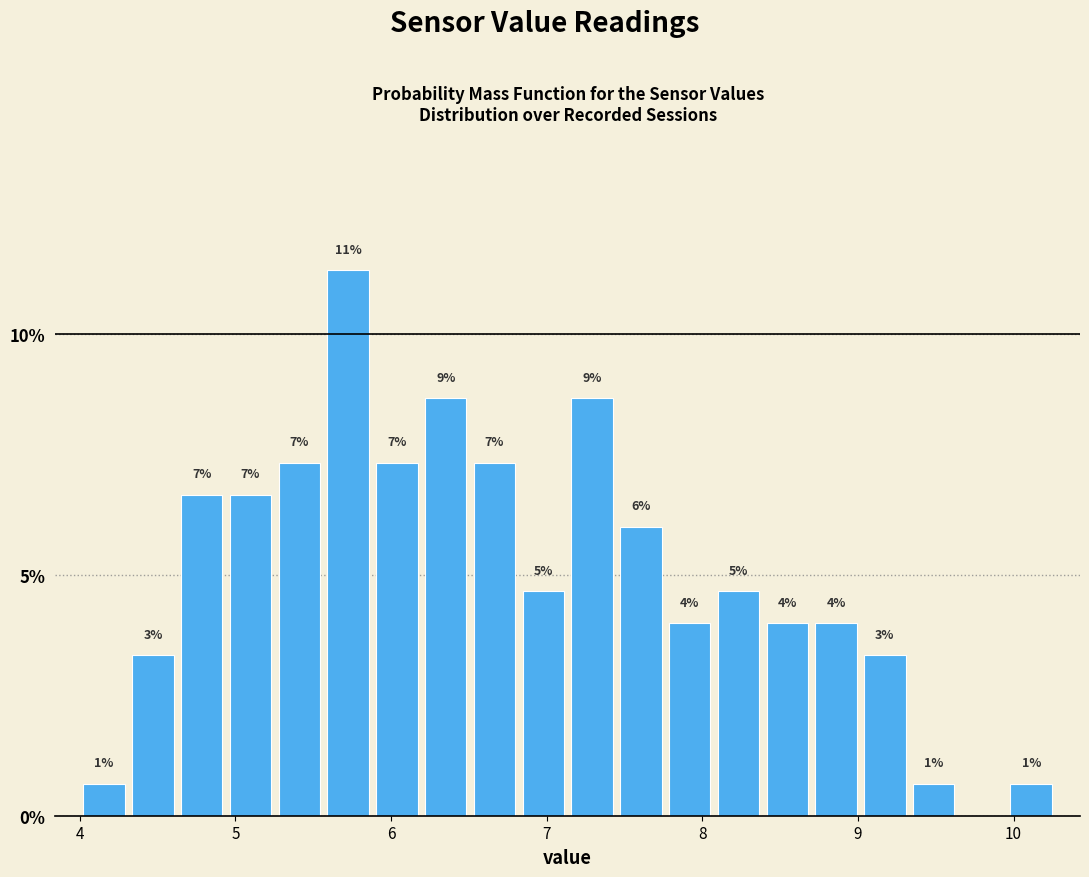

Read against the x-axis, roughly where is the centre of the tallest bar?

5.7